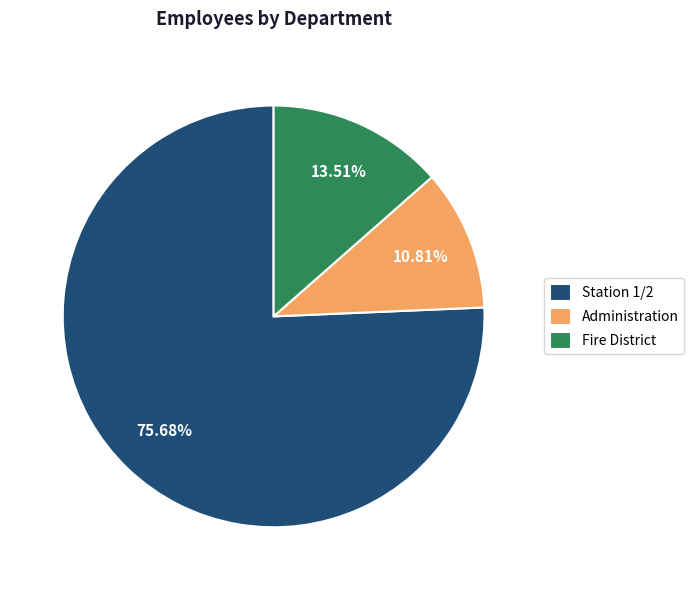

Is Administration the majority of the pie?

No